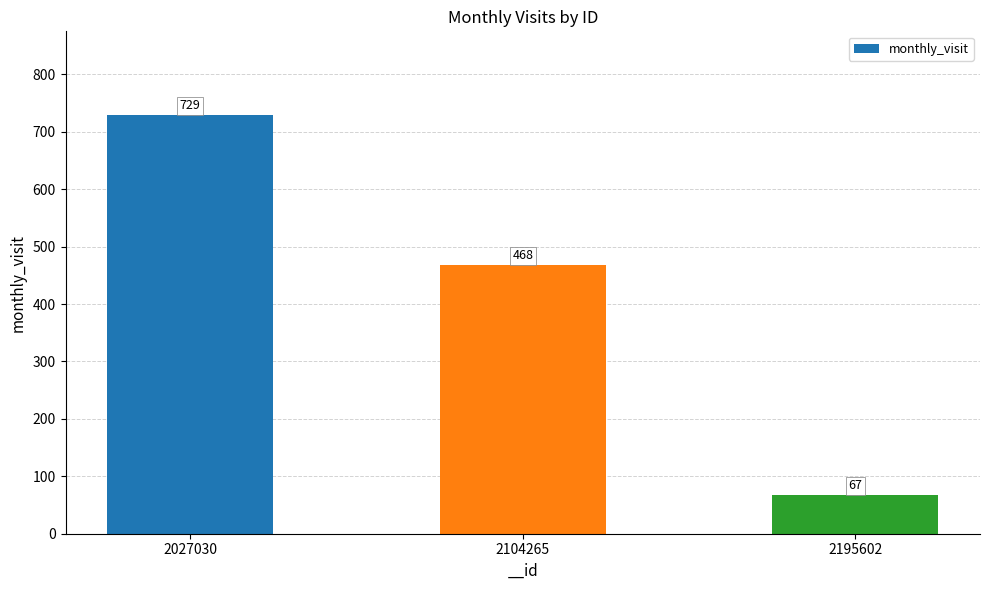

Reading left to right, transcribe all the data shown in this chart.

2027030=729	2104265=468	2195602=67